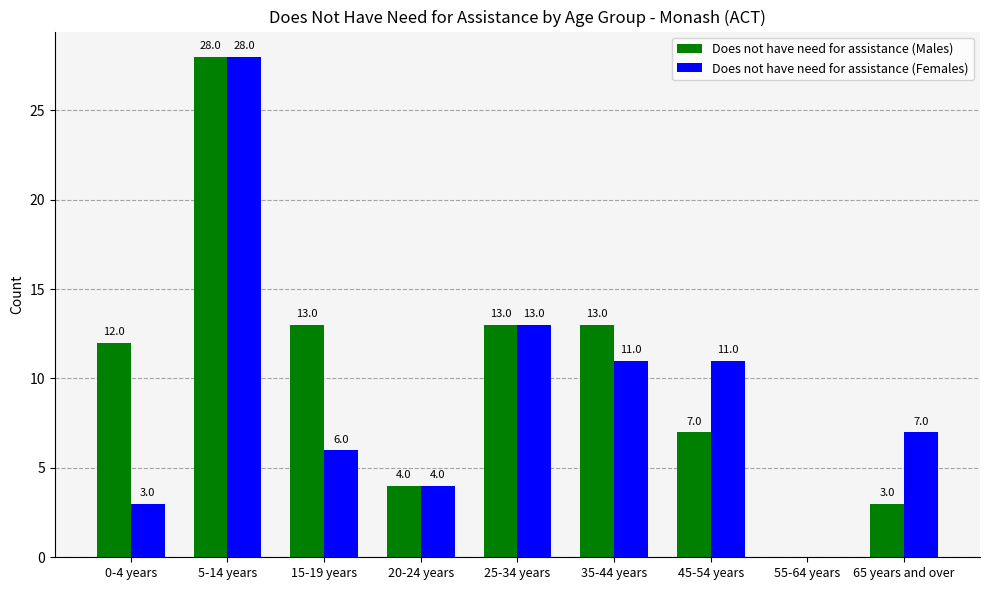

Which category has the highest value in the Does not have need for assistance (Males) series?

5-14 years